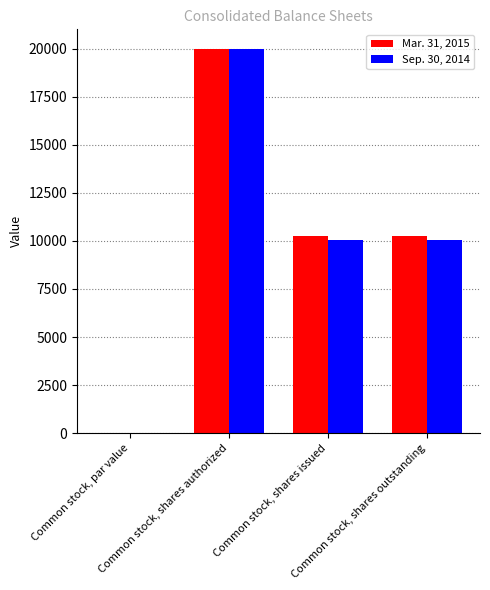

What is the sum of all Sep. 30, 2014 values?

40134.0